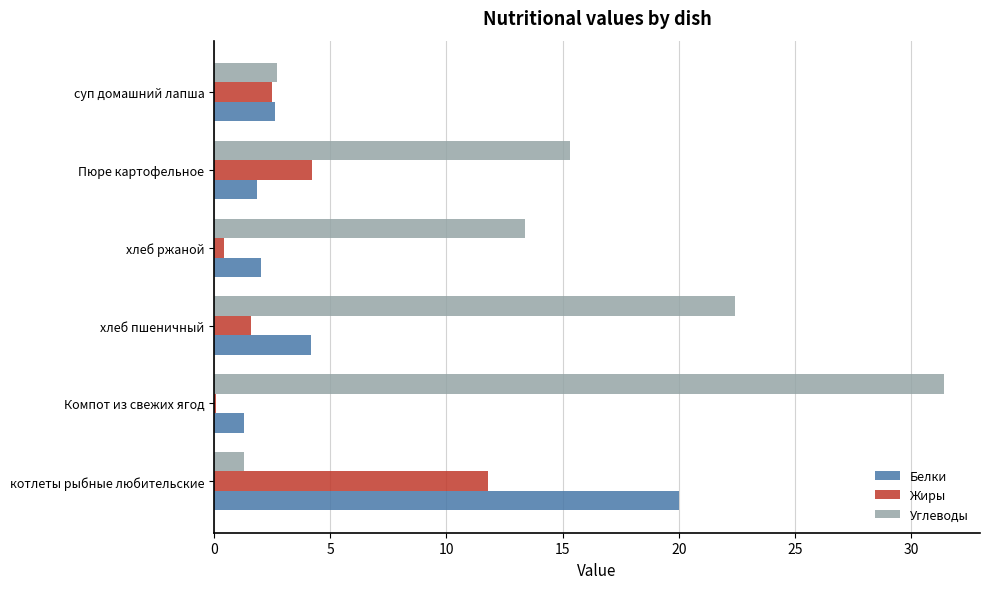

How many series are shown in this chart?

3